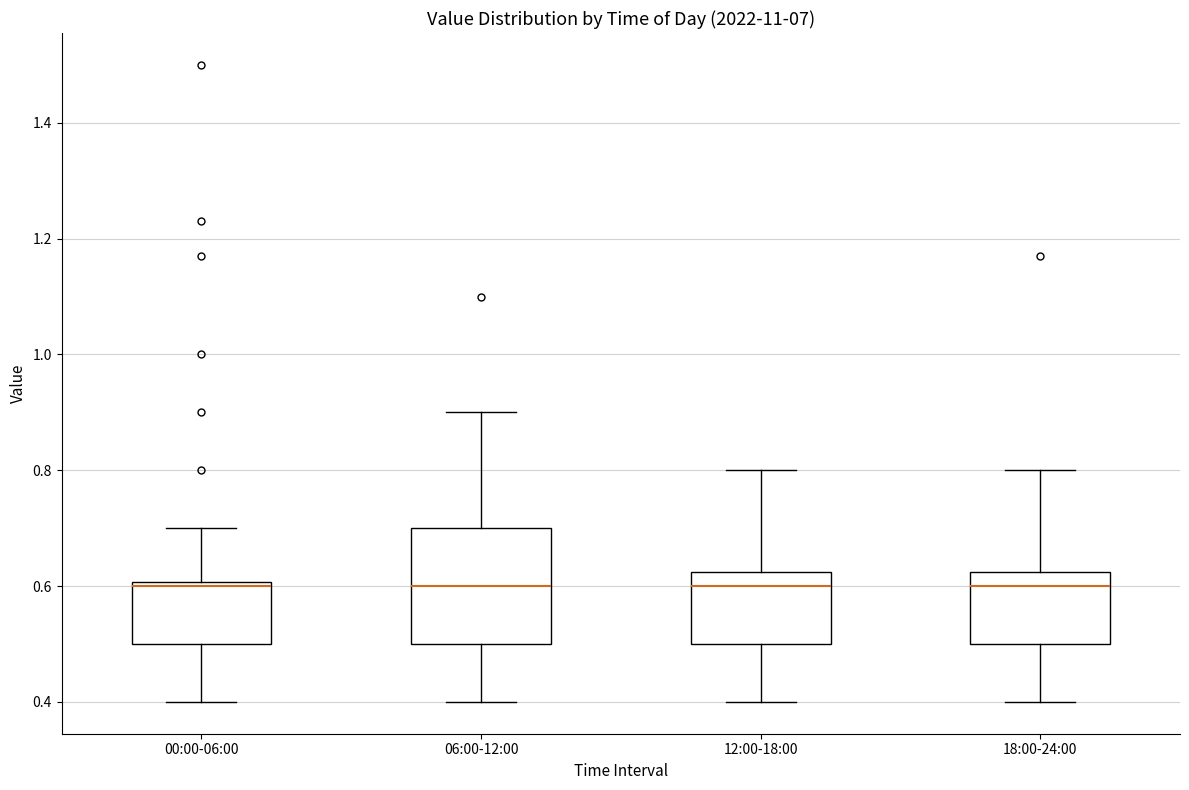

Where is the upper edge of the box for 00:00-06:00 on the y-axis? The values are not printed on the chart, so give them approximately, as read against the axis.

0.60